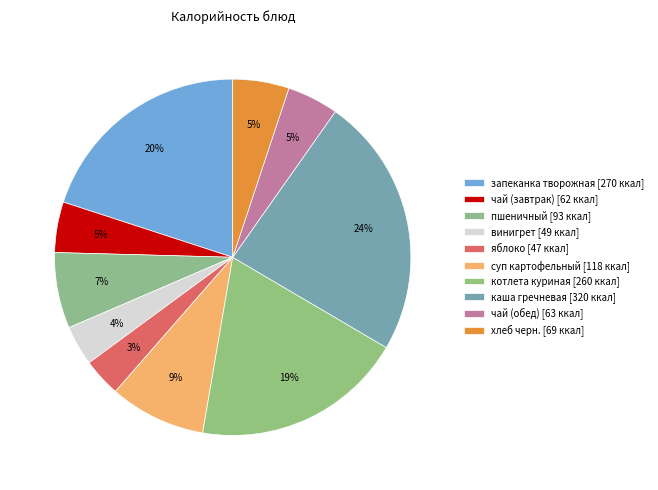

Which slice is the smallest?

яблоко